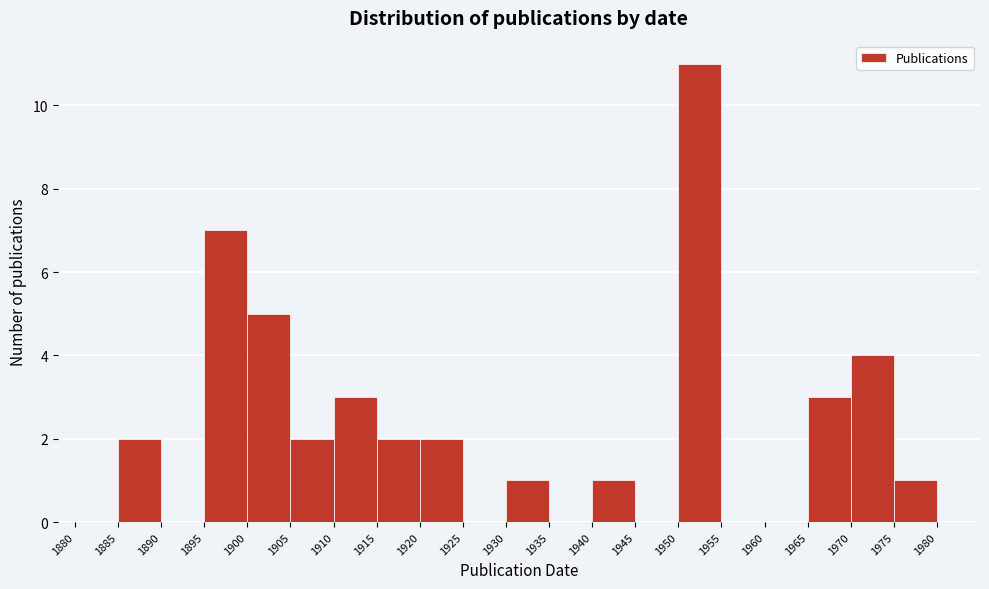

How tall is the bar that spans 1965 to 1970 on the x-axis? The values are not printed on the chart, so give them approximately, as read against the axis.

3